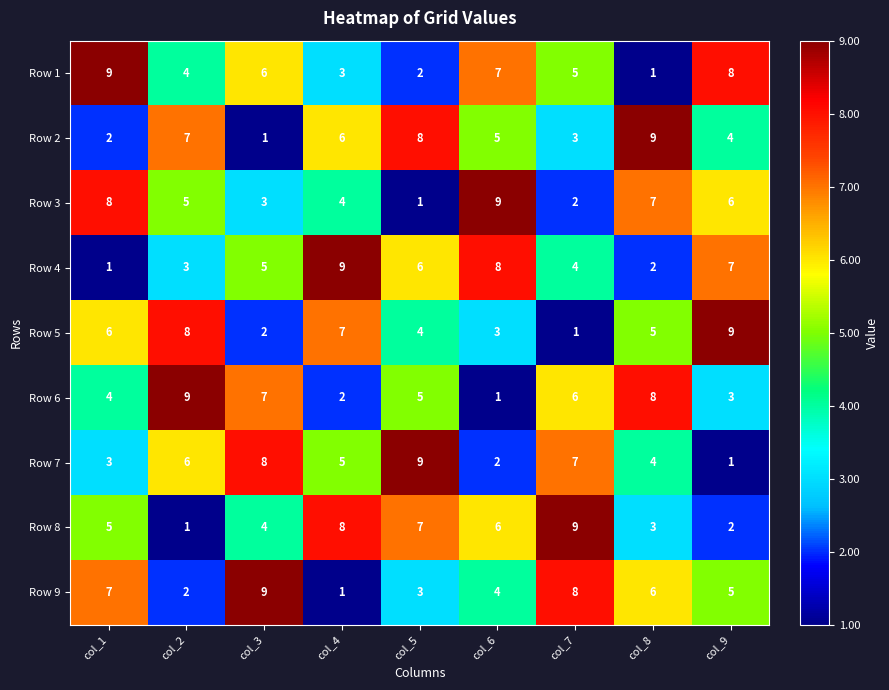

The value of Row 5 at col_7 is 1. True or false?

True